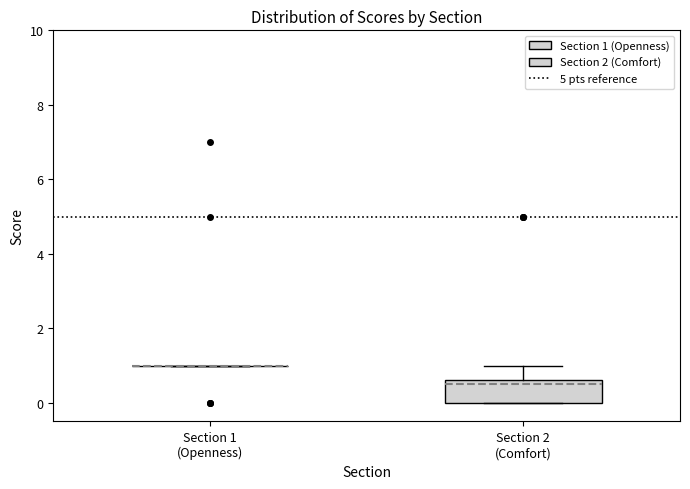

Which box is the tallest, from its lower edge to its upper edge?

Section 2 (Comfort)